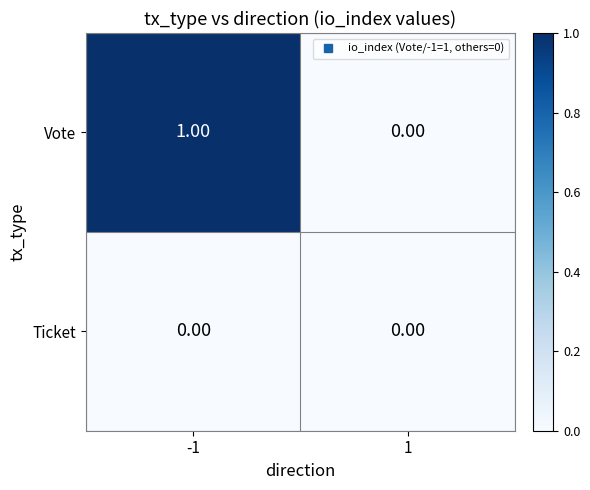

Which series has the largest range (max minus min)?

Vote